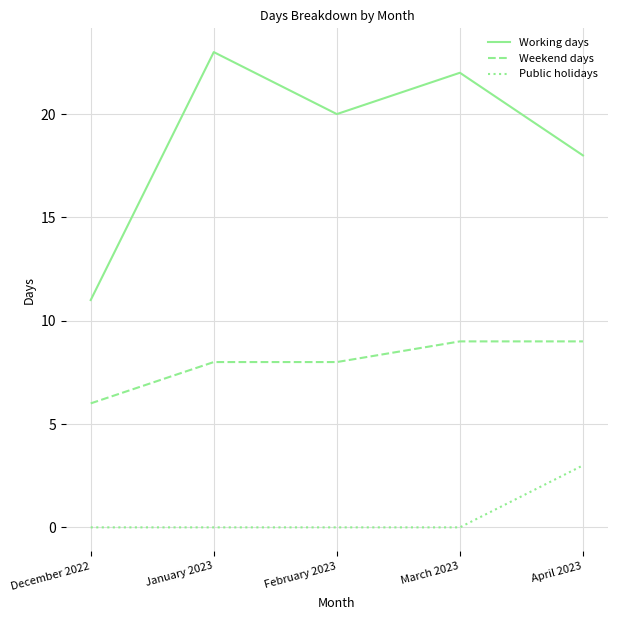

The value of Public holidays at January 2023 is -2. True or false?

False